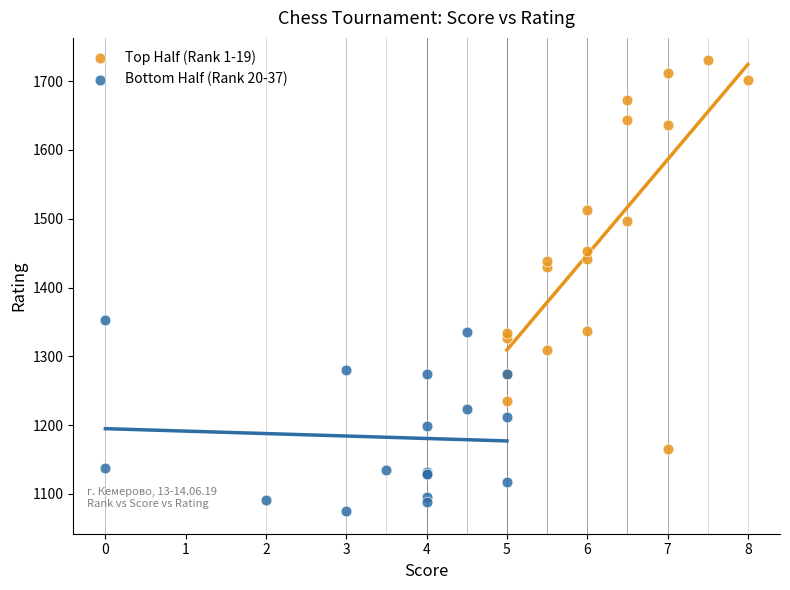

Which series contains the highest Y value?

Top Half (Rank 1-19)